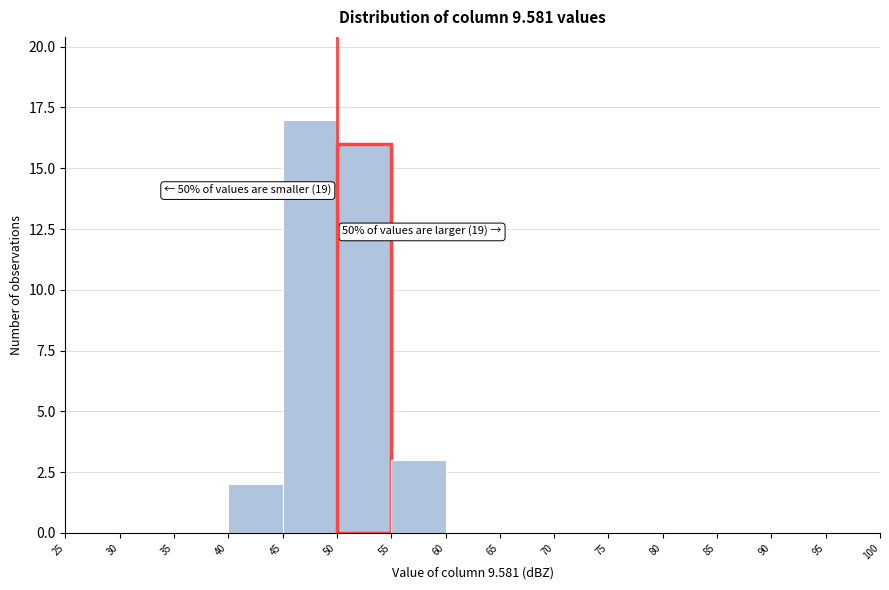

Which range on the x-axis has the tallest bar?

45 to 50